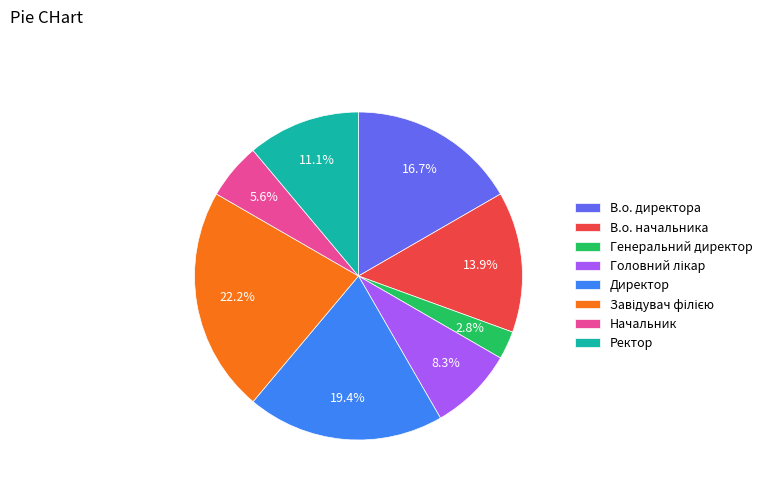

What percentage is the Директор slice, to the nearest percent?

19%